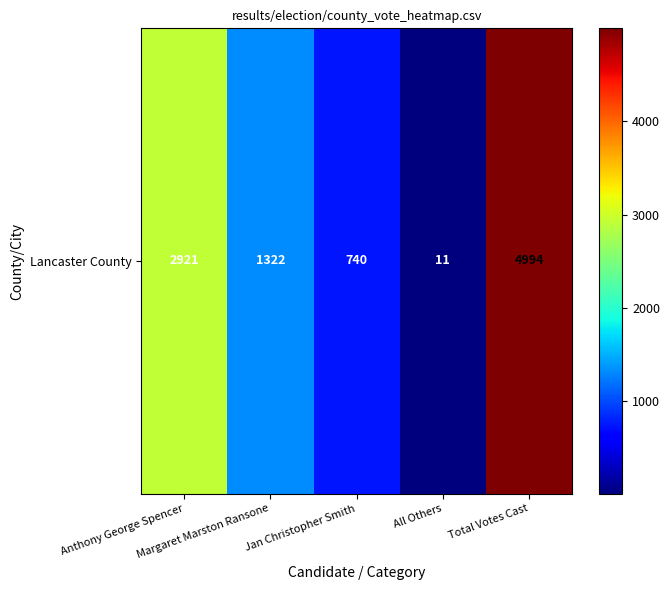

What is the average value?

1998